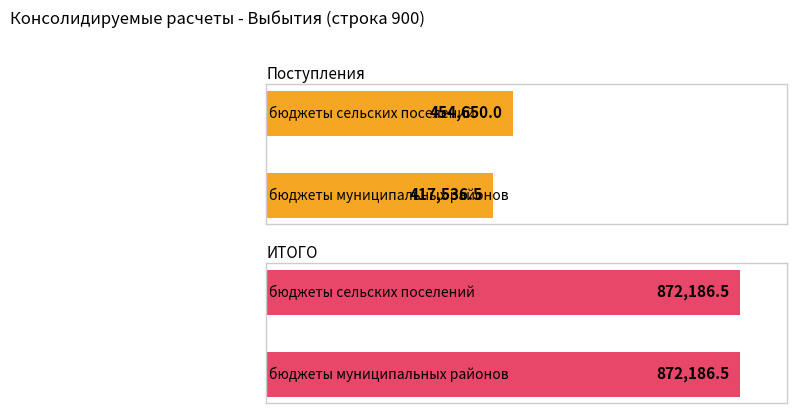

Which series has the largest range (max minus min)?

Поступления